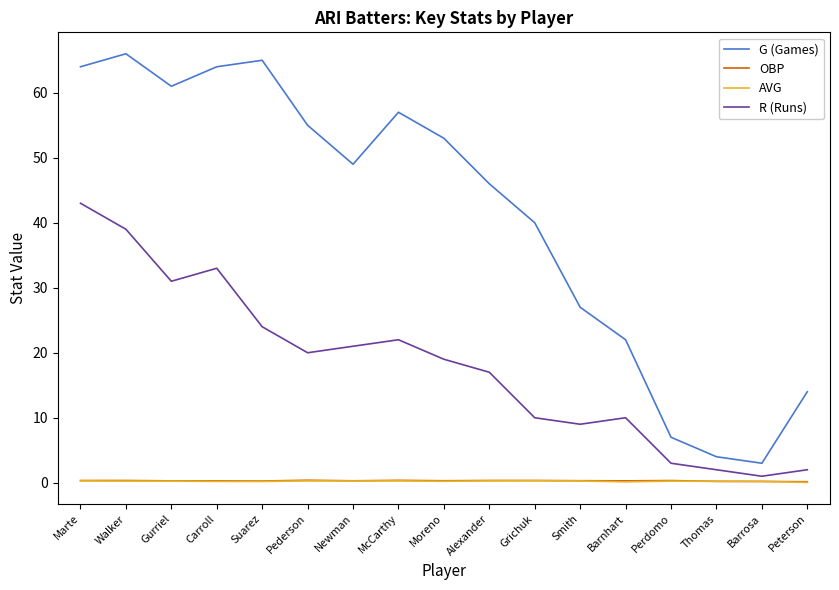

What is the difference between the highest and lowest values at Pederson?

54.7